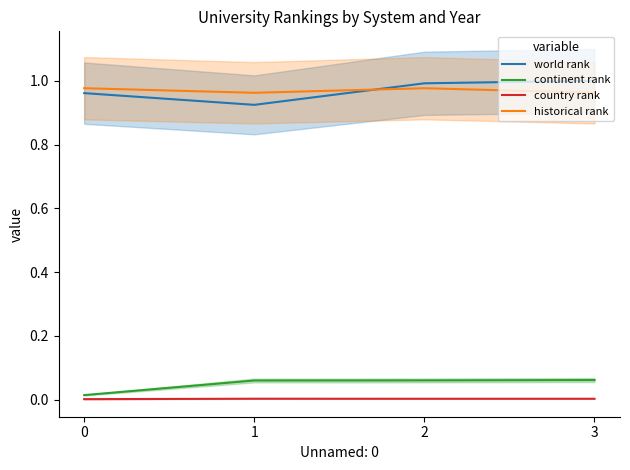

How many series are shown in this chart?

4